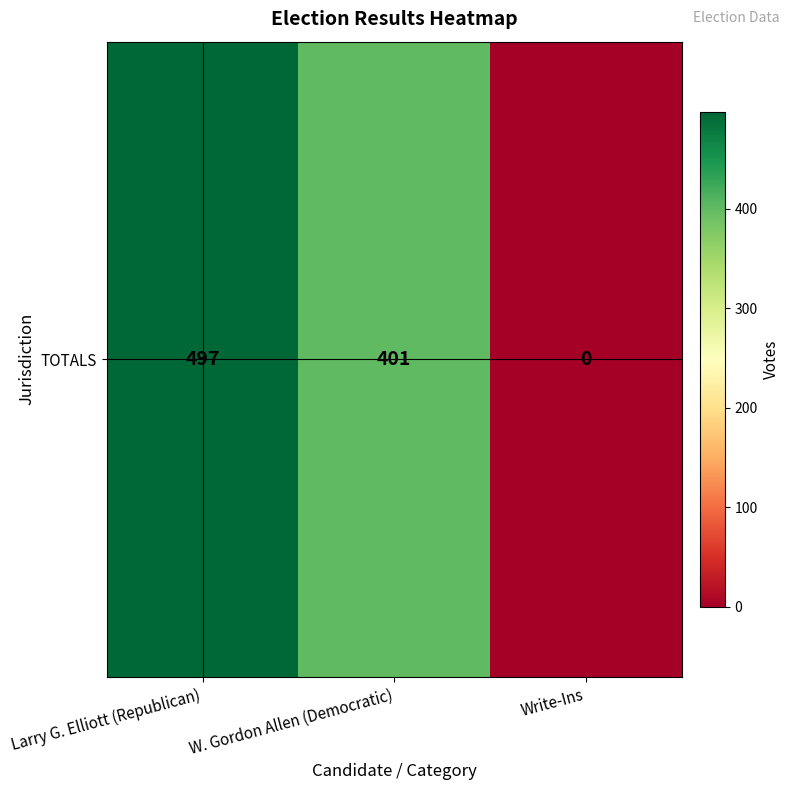

Between Larry G. Elliott (Republican) and Write-Ins, which is larger?

Larry G. Elliott (Republican)